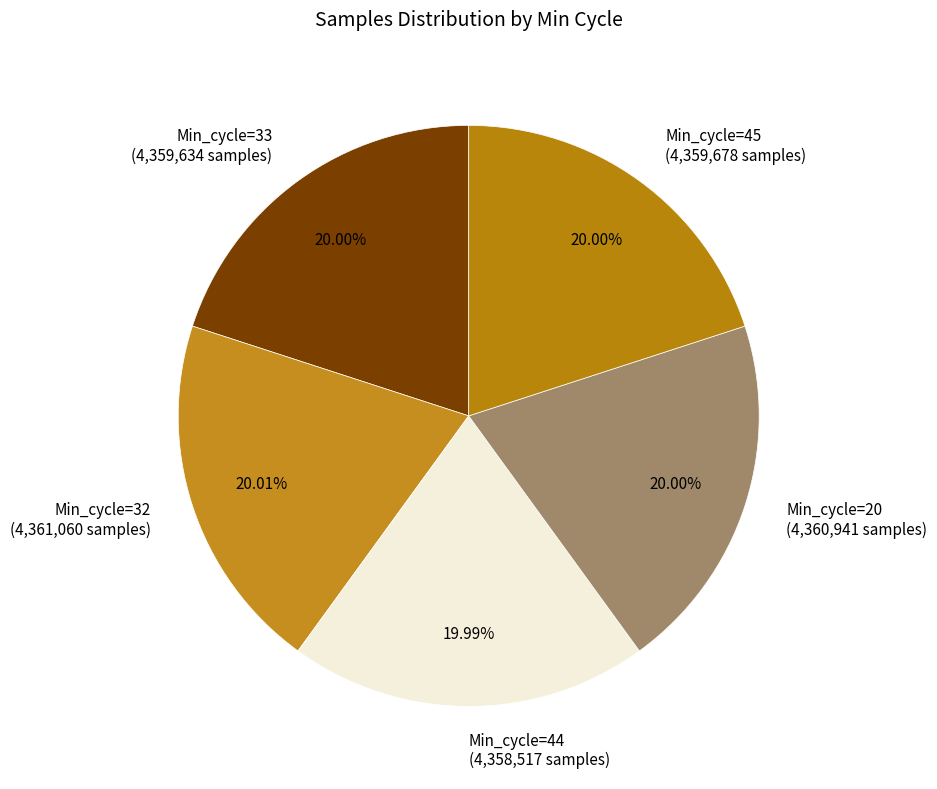

What is the ratio of the value at Min_cycle=32 to the value at Min_cycle=20?

1.0